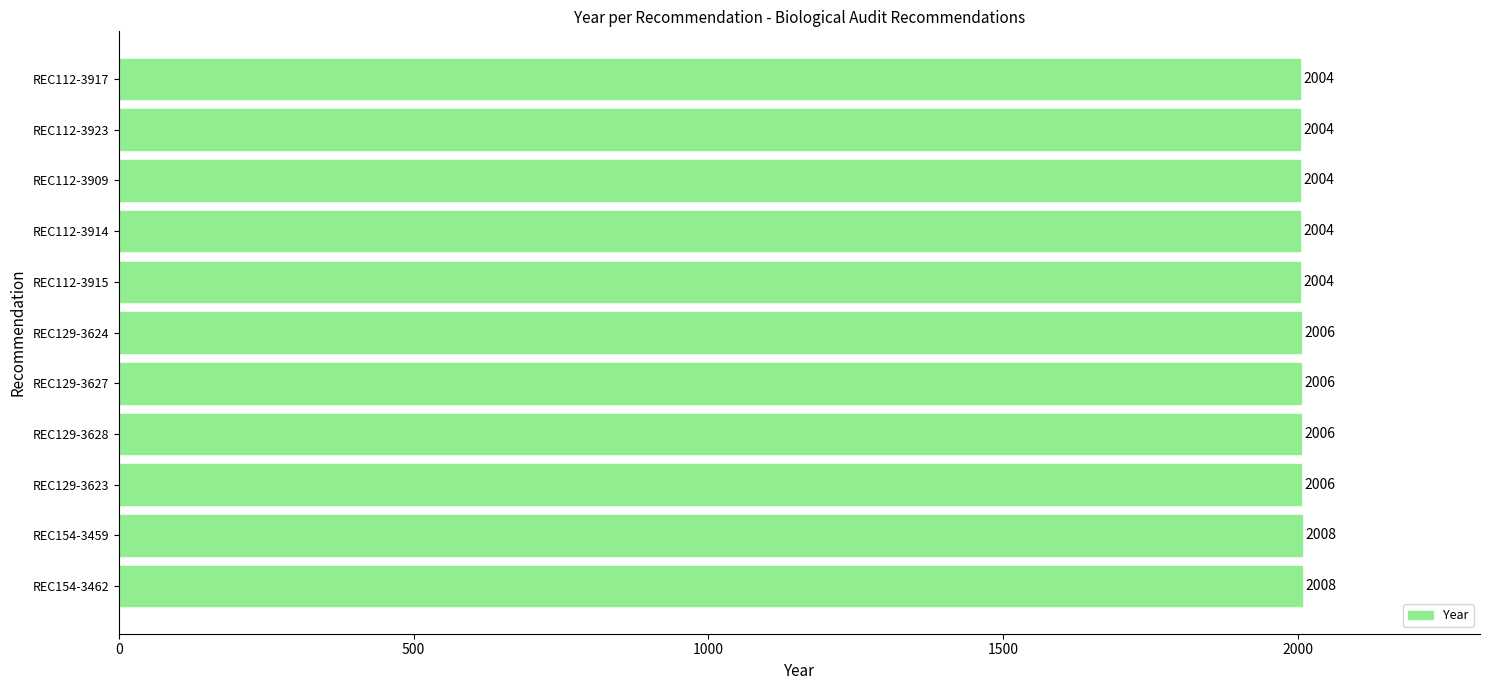

The value at REC112-3915 is 2004. True or false?

True